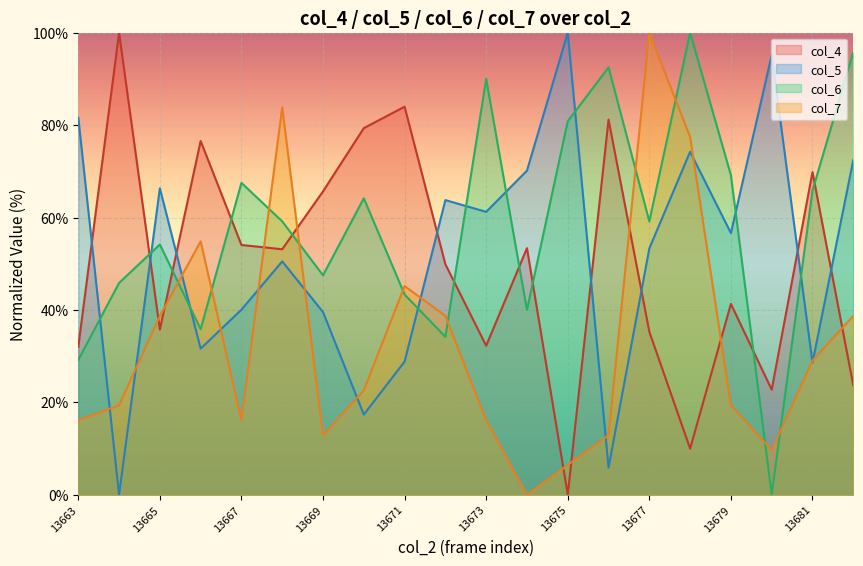

What is the sum of all col_7 values?

658.1